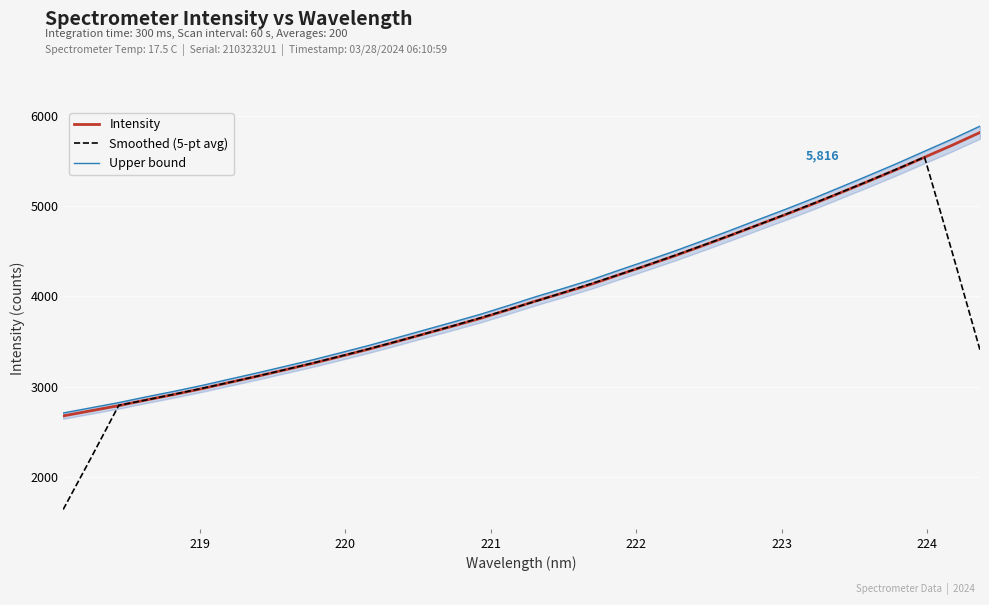

Which series has the largest total across all categories?

Upper bound